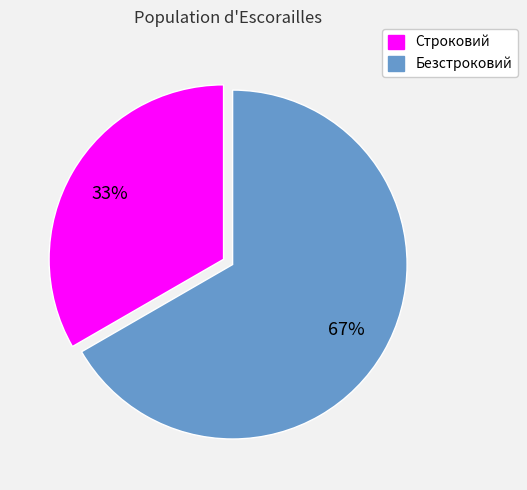

Is it true that Безстроковий is 56% of the pie?

False